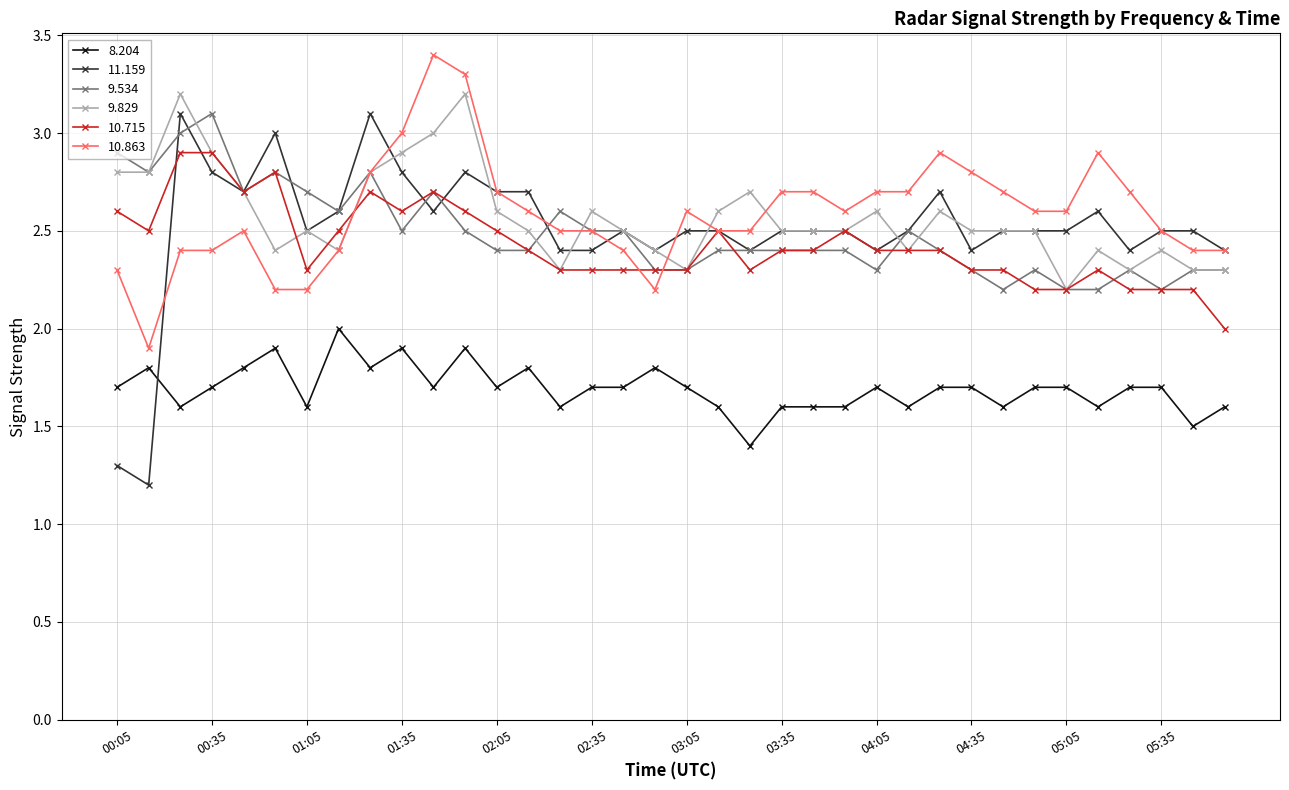

True or false: 11.159 has more than 0 interior local peaks.

True